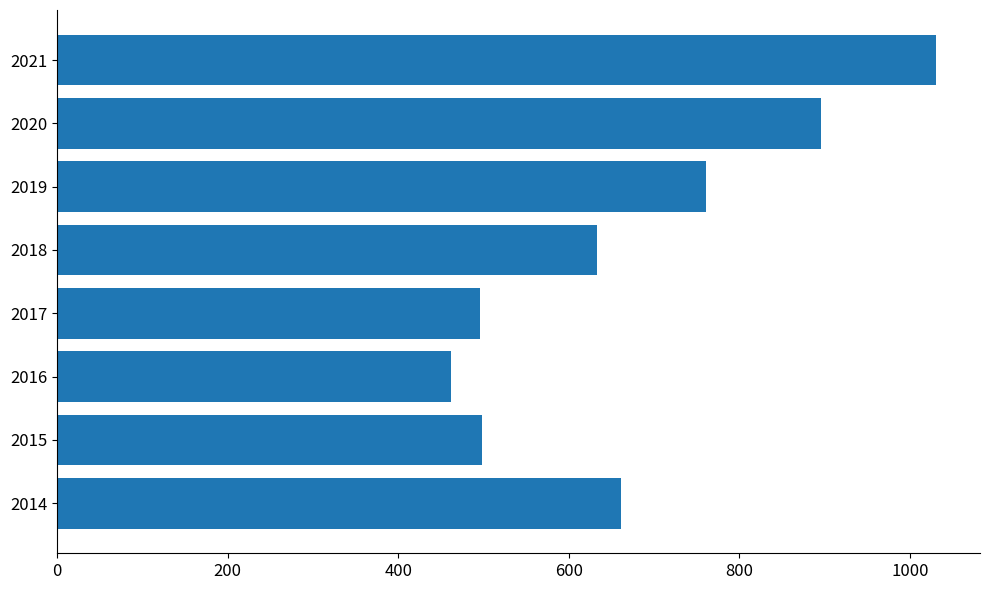

What is the sum of all values?

5437.4